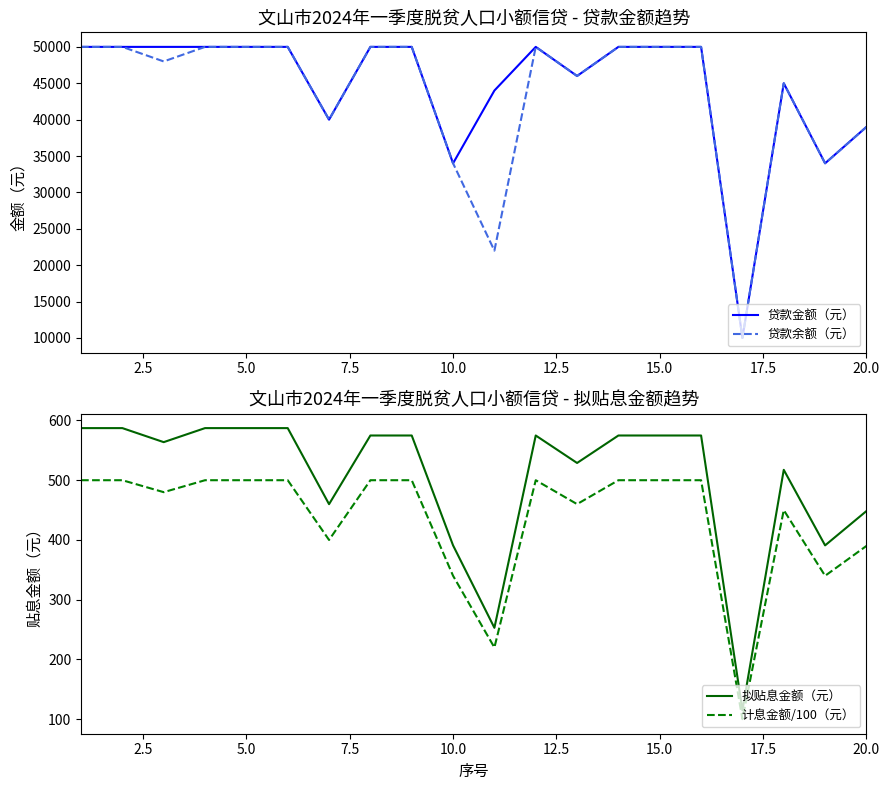

What is the lowest value of the 拟贴息金额（元） series?

115.0